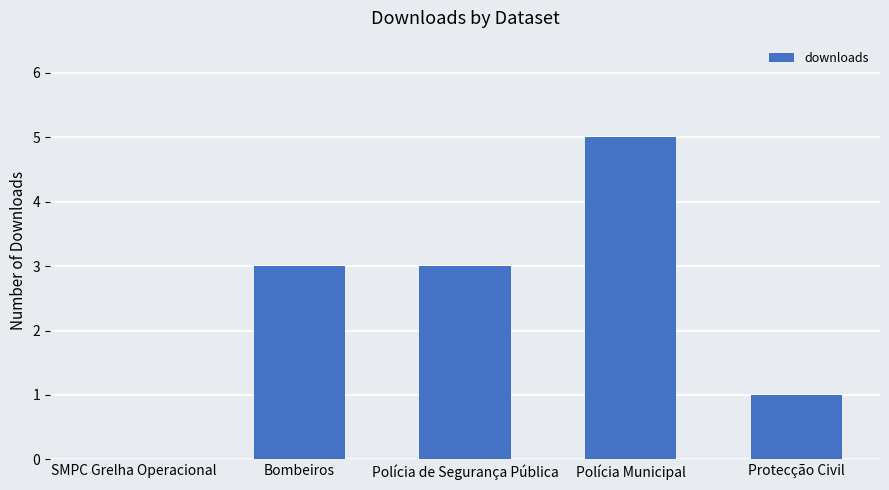

What is the sum of the values at SMPC Grelha Operacional and Polícia Municipal?

5